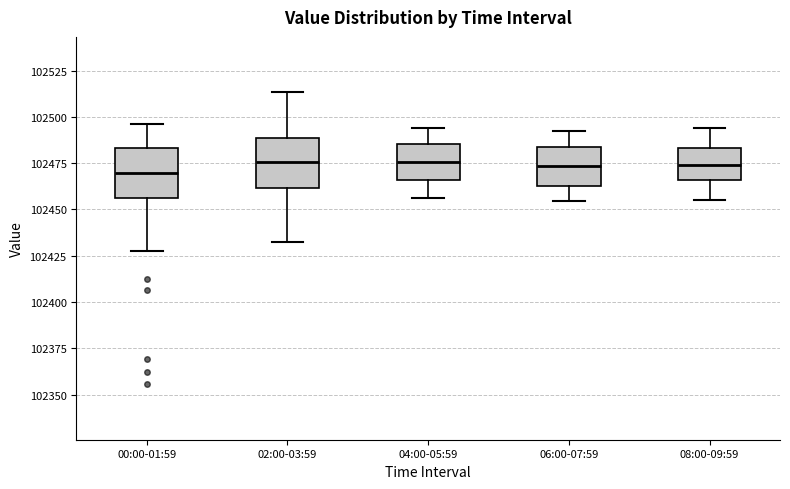

Reading left to right, transcribe this box plot: for each box, give where its median line is, the range the box spans, and where its two whiskers end, as read against the y-axis. The values are not printed on the chart, so give them approximately, as read against the axis.

00:00-01:59: median 102470, box 102455 to 102485, whiskers 102430 to 102495
02:00-03:59: median 102475, box 102460 to 102490, whiskers 102430 to 102515
04:00-05:59: median 102475, box 102465 to 102485, whiskers 102455 to 102495
06:00-07:59: median 102475, box 102465 to 102485, whiskers 102455 to 102490
08:00-09:59: median 102475, box 102465 to 102485, whiskers 102455 to 102495